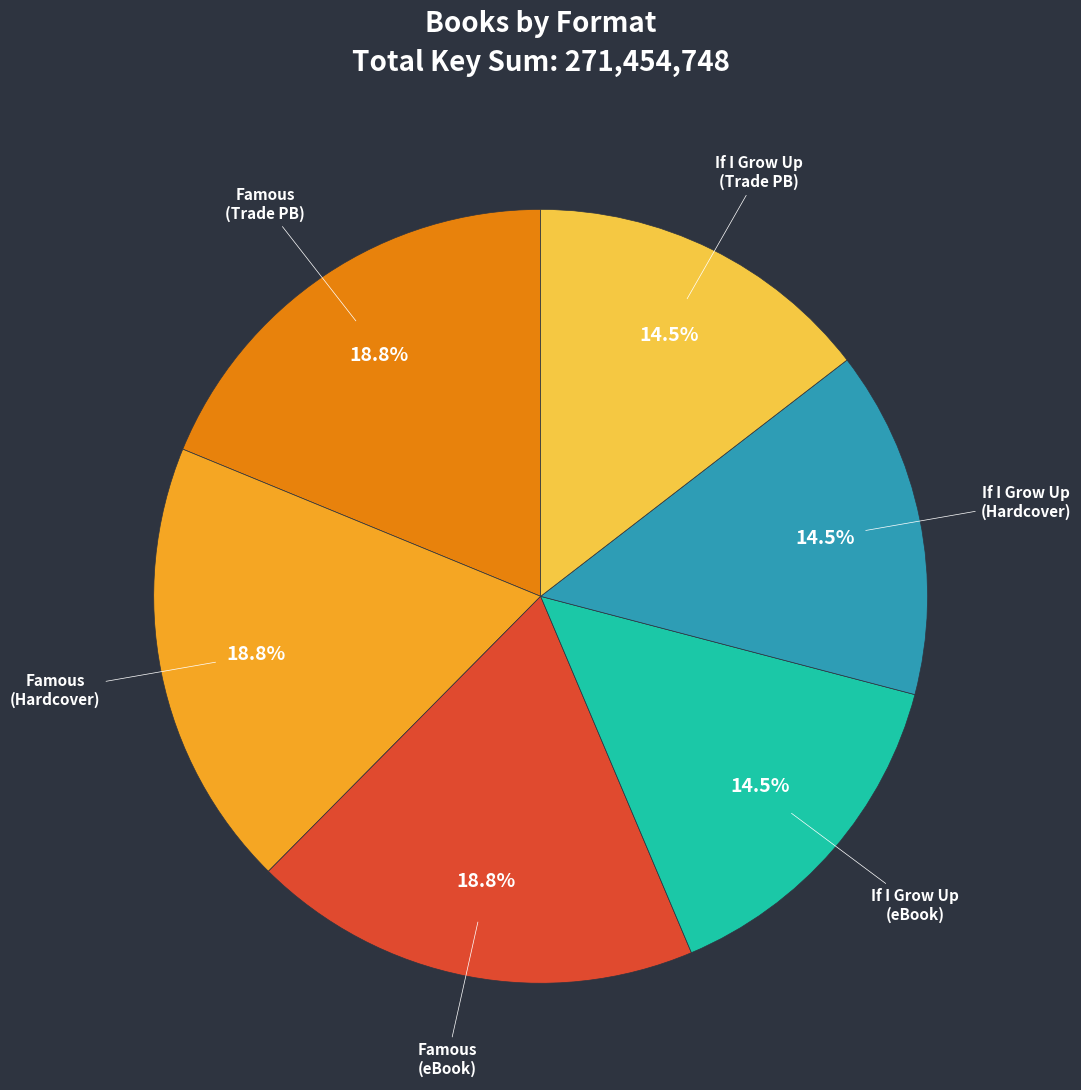

Is there any slice that represents more than half of the pie?

No